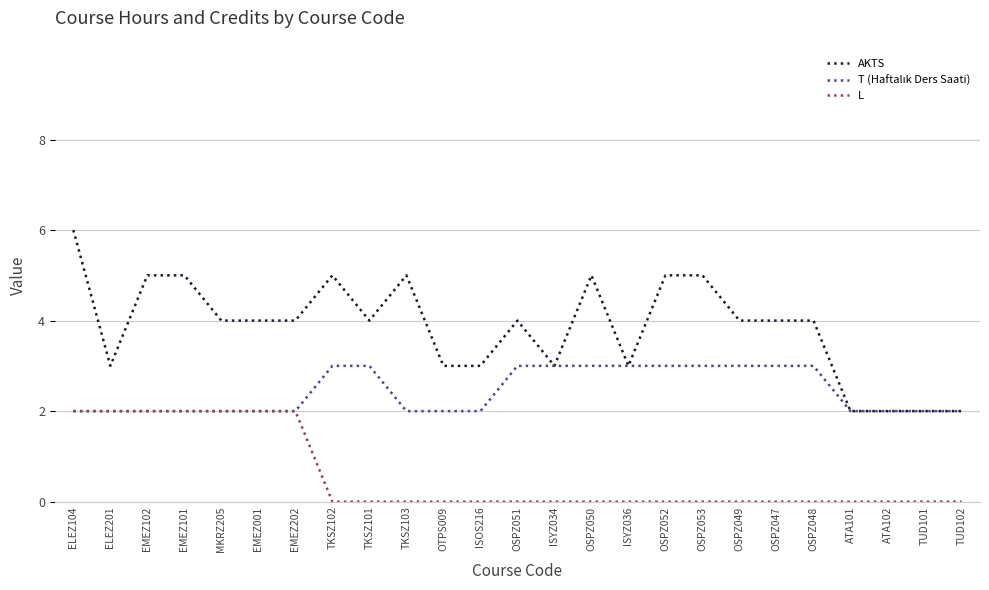

Which series has the largest total across all categories?

AKTS